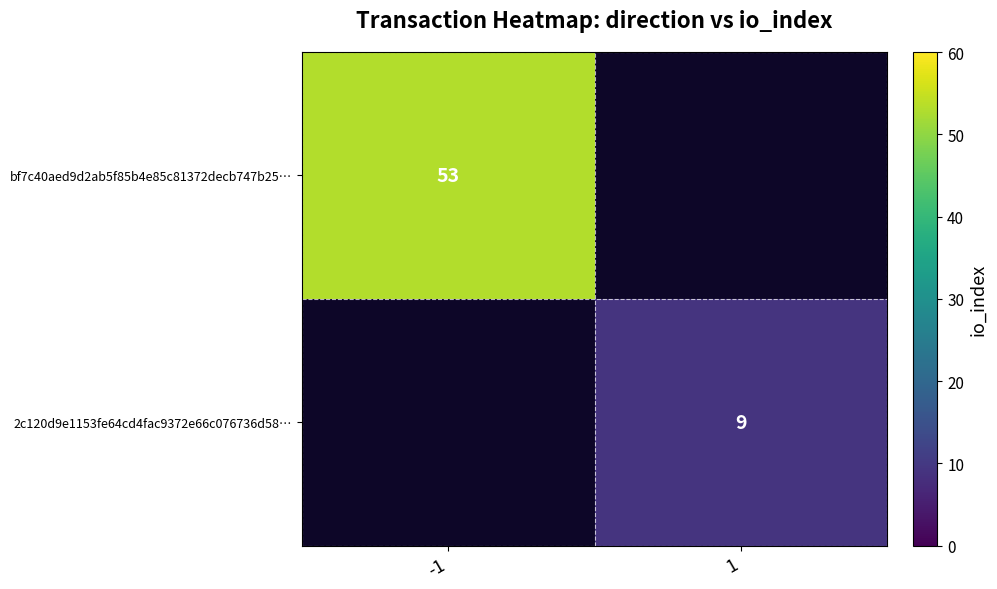

At how many categories does at least one series exceed 27?

1